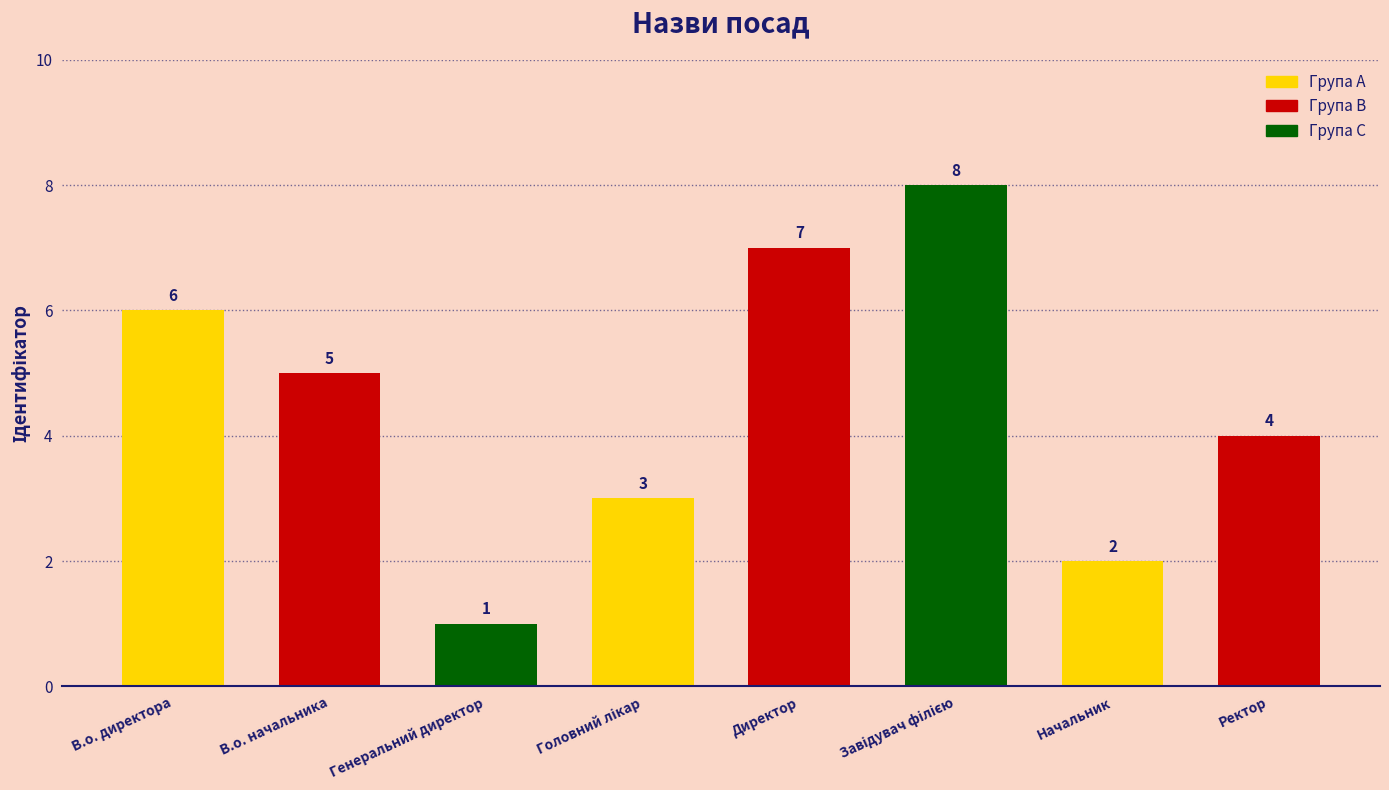

Between В.о. начальника and Генеральний директор, which is larger?

В.о. начальника